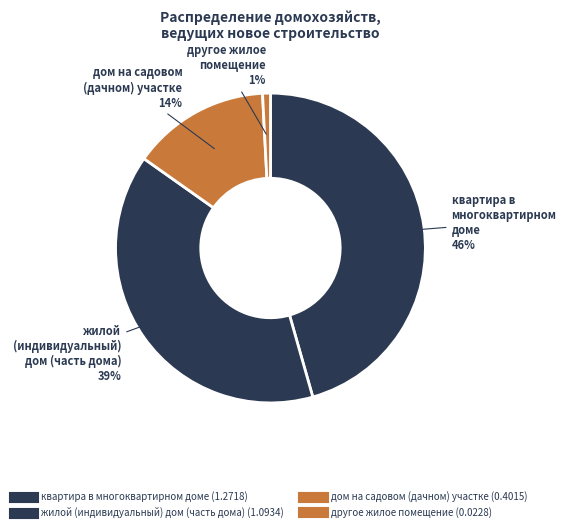

How many segments does this pie chart have?

4